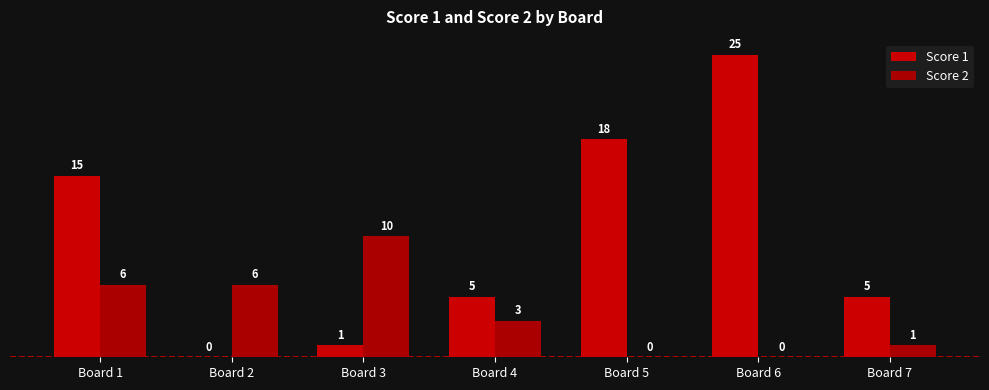

At how many categories does at least one series exceed 23?

1